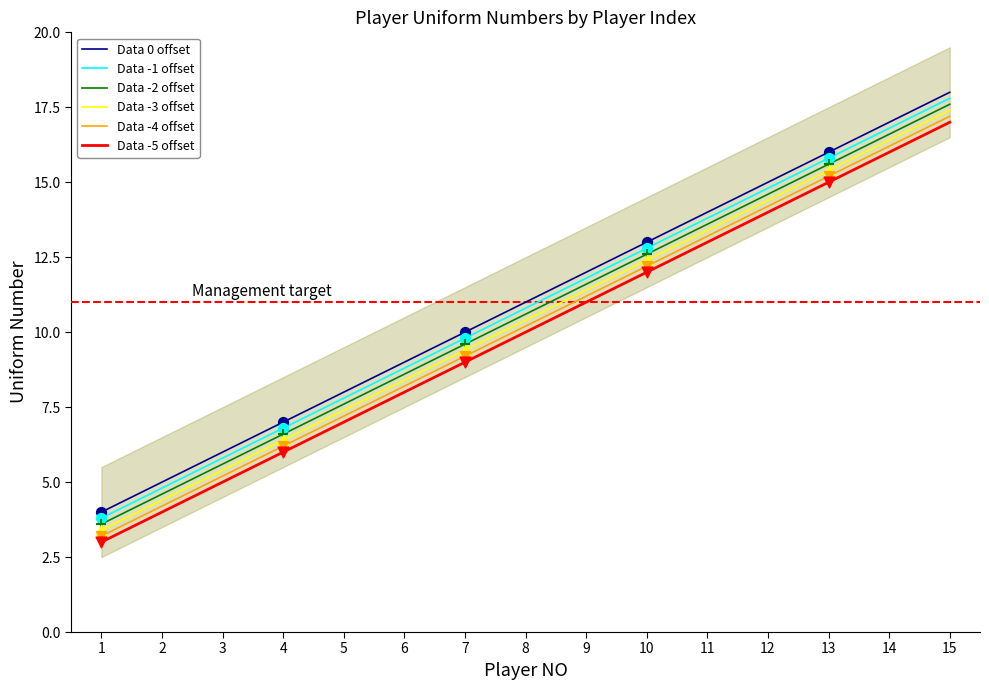

Is the value of Data -5 offset at 3 greater than the value of Data -1 offset at 9?

No